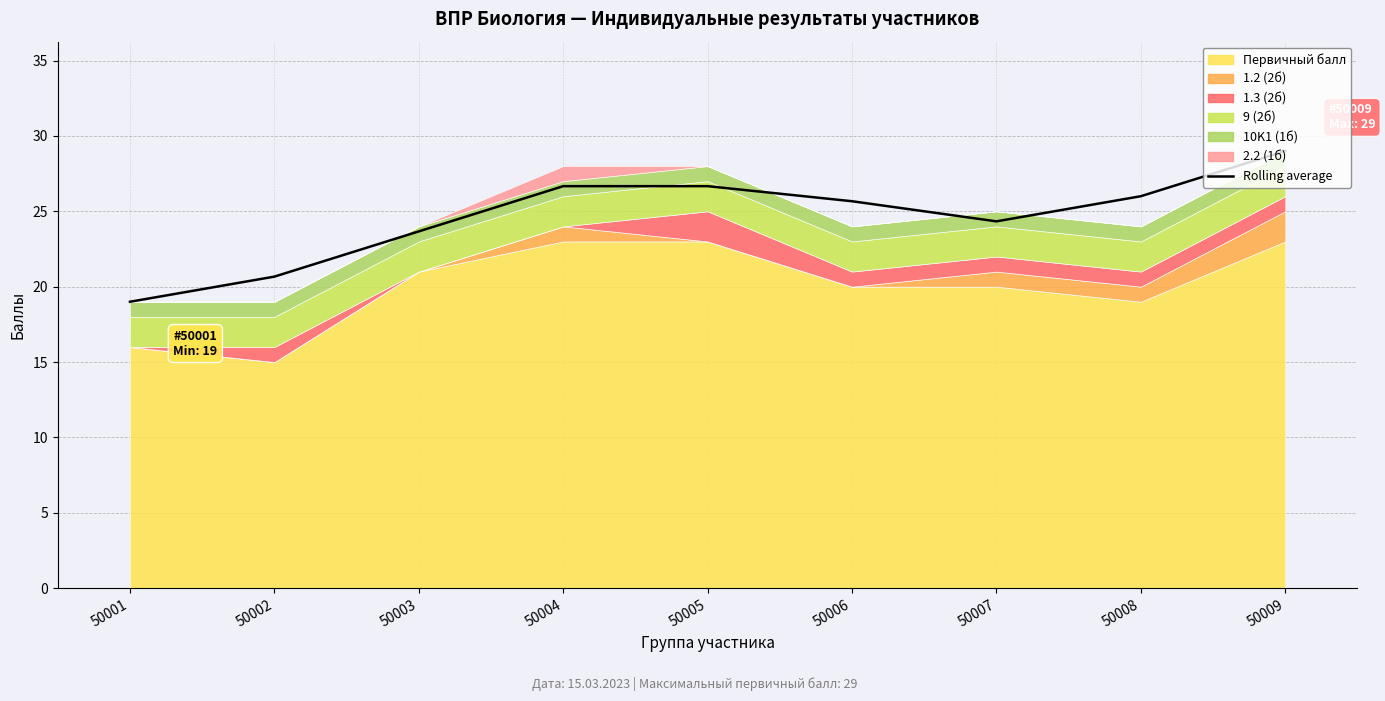

List the labels in order of value, largest first.

50009, 50004, 50005, 50008, 50006, 50007, 50003, 50002, 50001